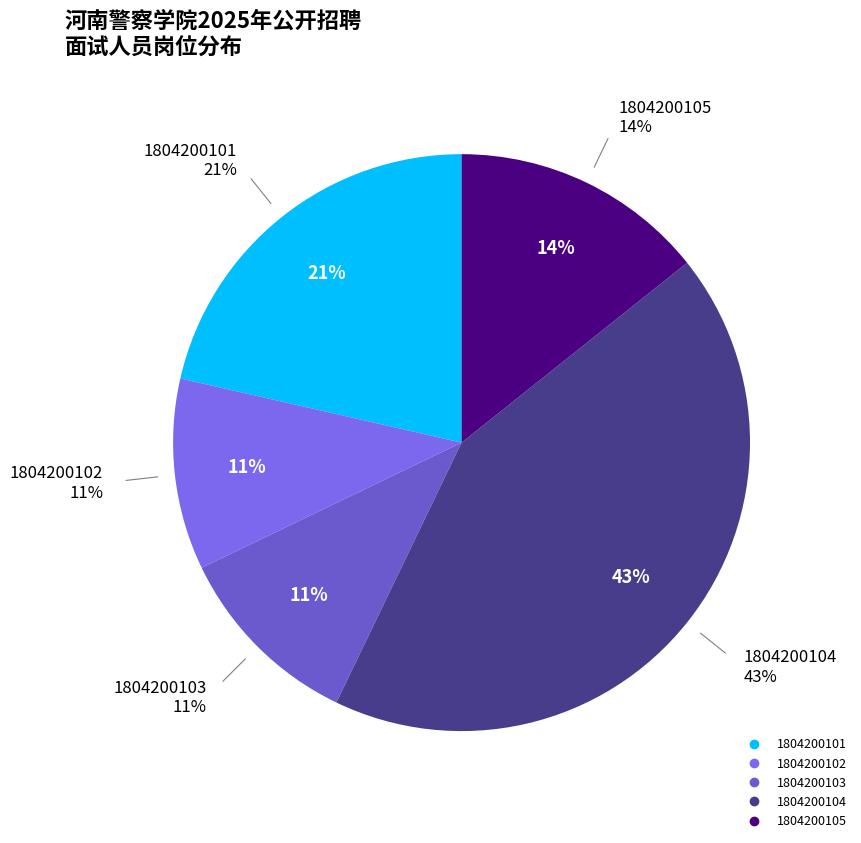

Combined, do 1804200104 and 1804200101 account for over 50%?

Yes